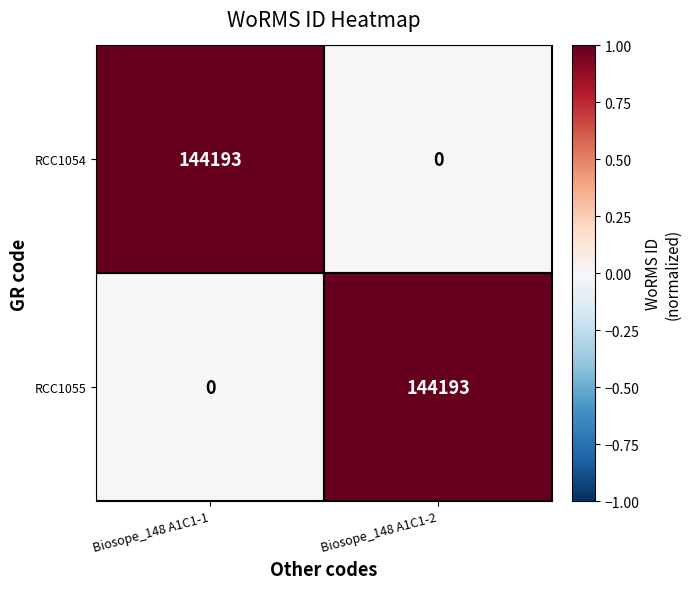

Read the RCC1055 value at Biosope_148 A1C1-2.

144193